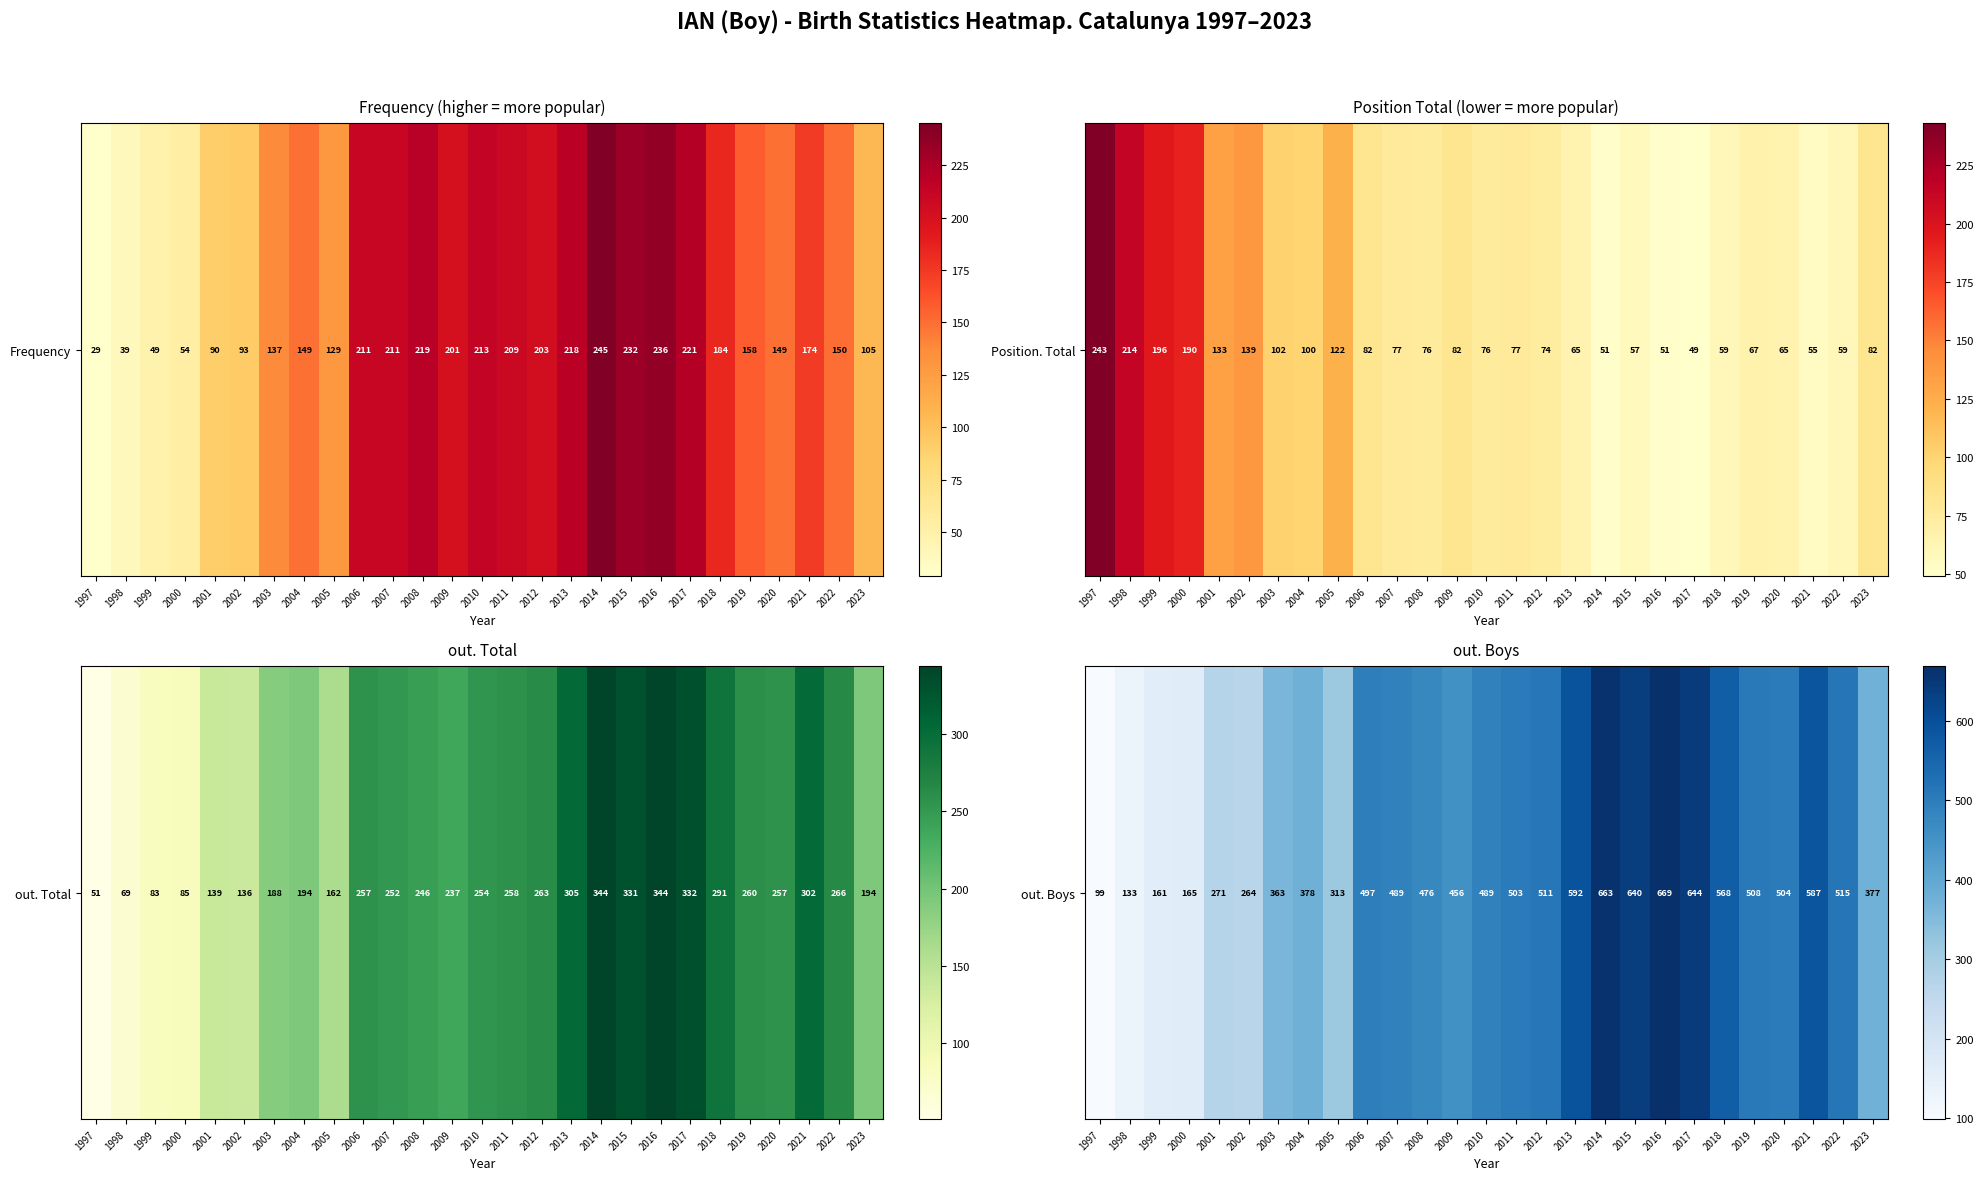

What is the maximum value shown in the chart?

669